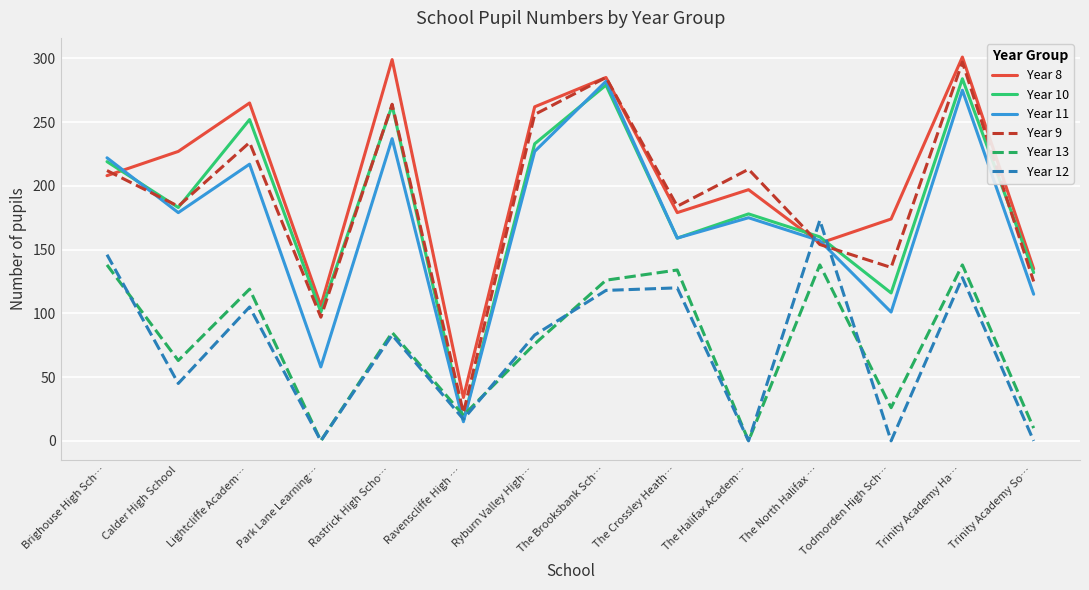

Is the value of Year 10 at Ryburn Valley High… greater than the value of Year 13 at Trinity Academy Ha…?

Yes